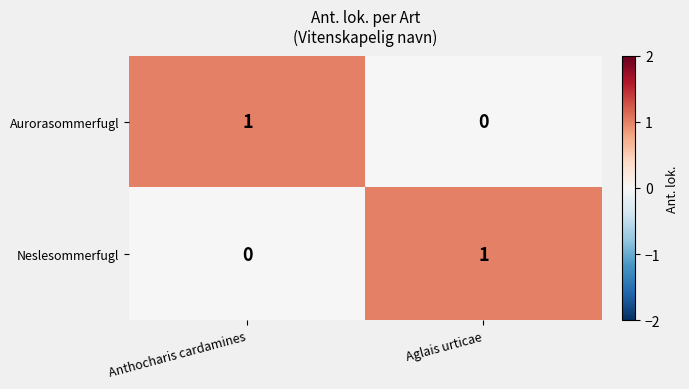

Reading left to right, extract all data points from this chart.

Aurorasommerfugl: Anthocharis cardamines=1	Aglais urticae=0
Neslesommerfugl: Anthocharis cardamines=0	Aglais urticae=1